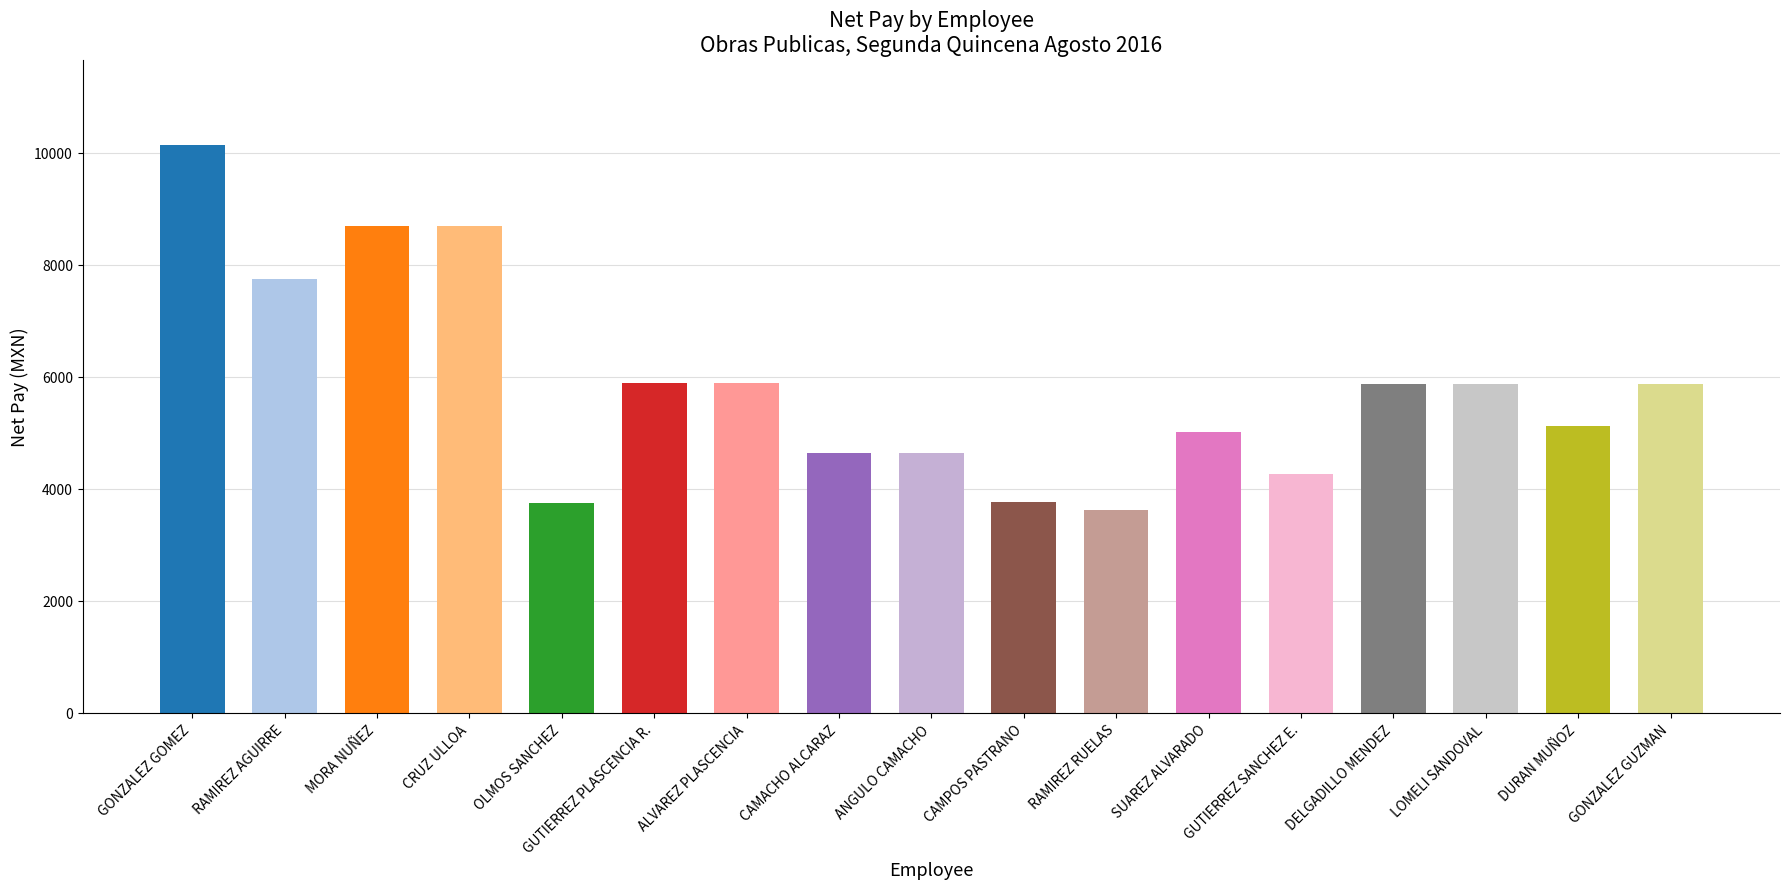

Approximately how many times larger is the value at FAUSTINO ANGULO CAMACHO compared to JAIME CAMACHO ALCARAZ?

1.0